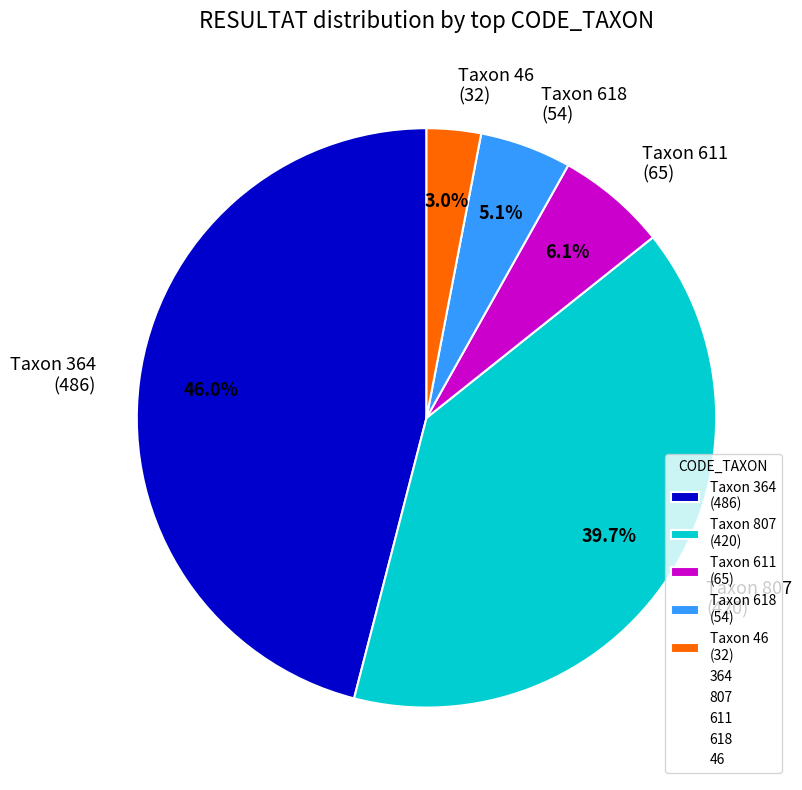

Approximately how many times larger is the value at Taxon 807 (420) compared to Taxon 364 (486)?

0.9